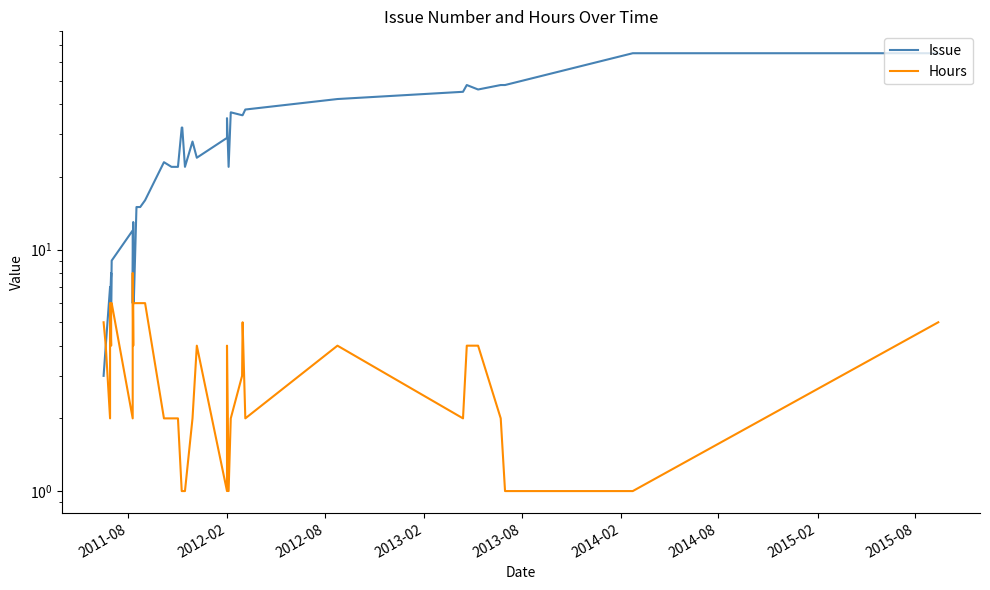

What are all the series names shown in the legend?

Issue, Hours